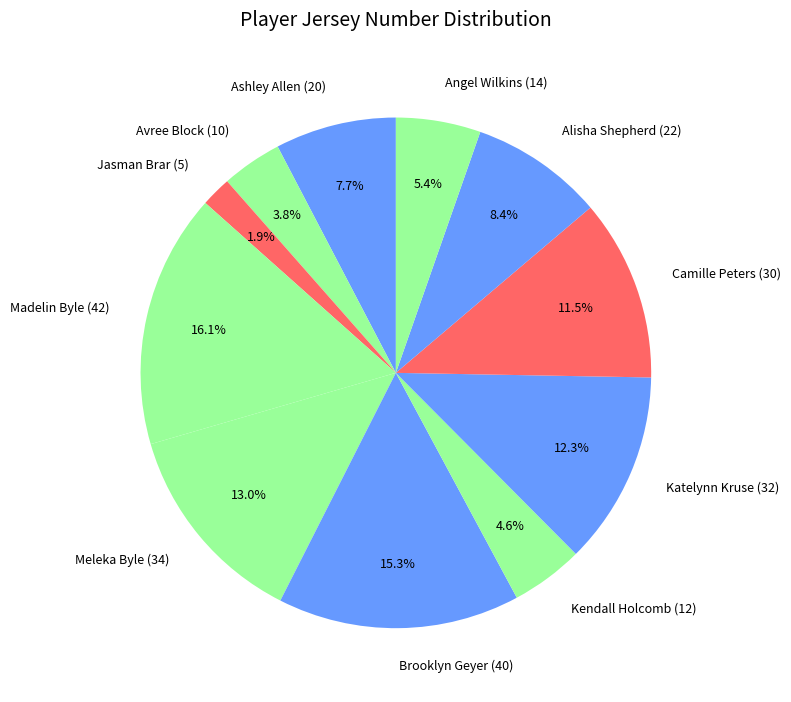

How many segments does this pie chart have?

11